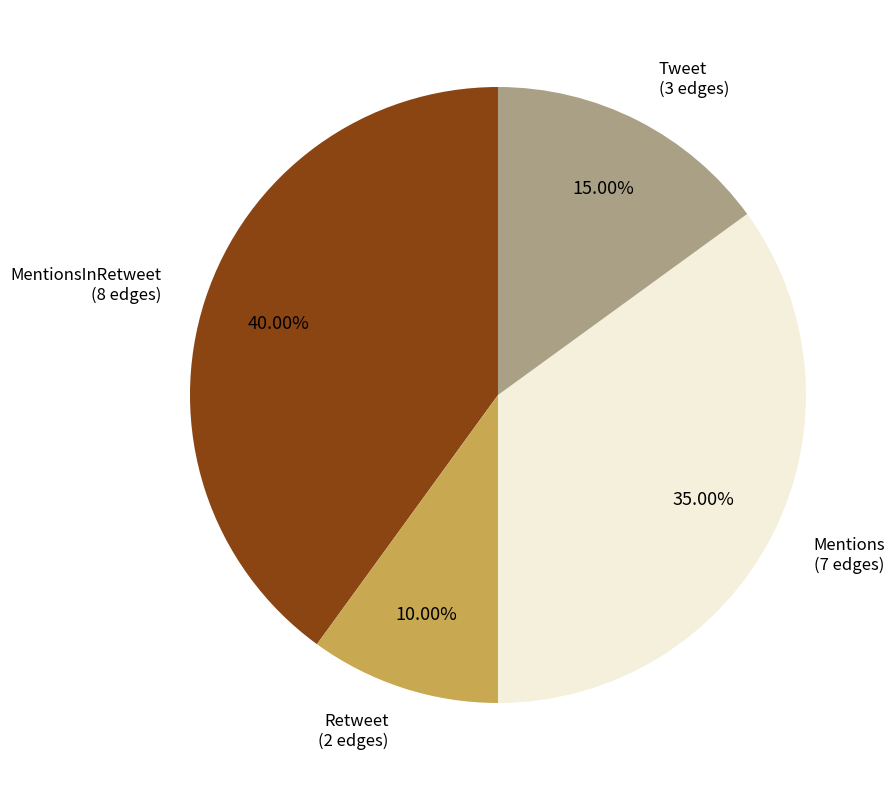

How many slices are in this pie chart?

4